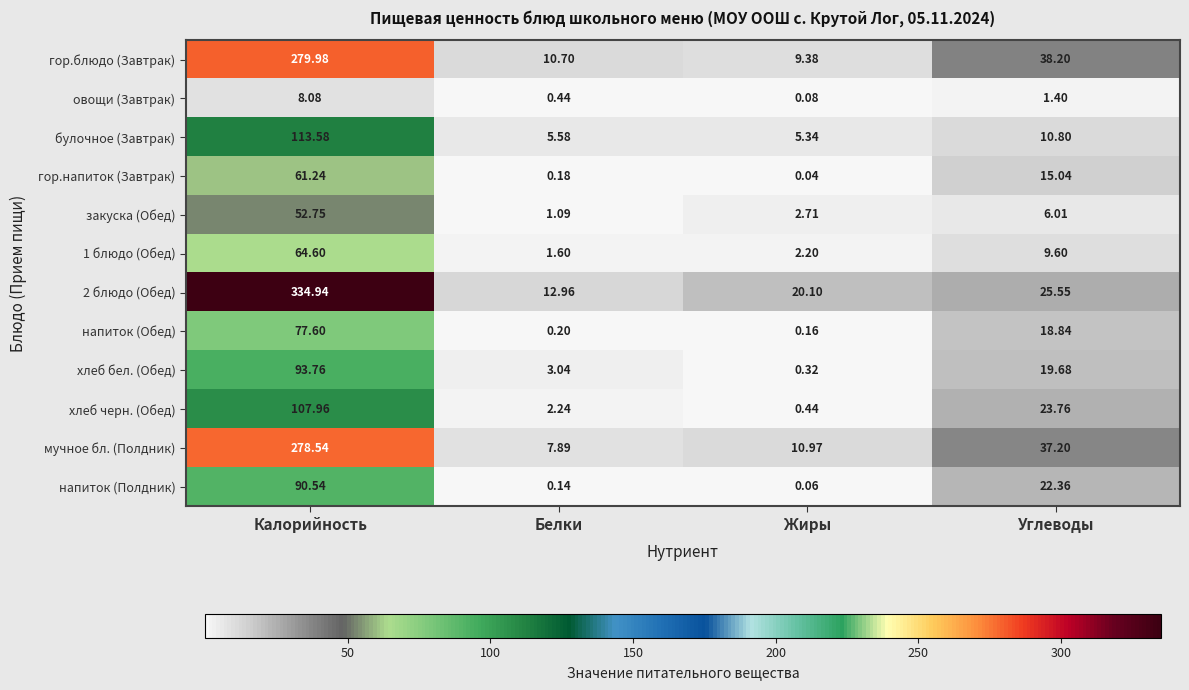

Which category has the highest value across all series?

Калорийность